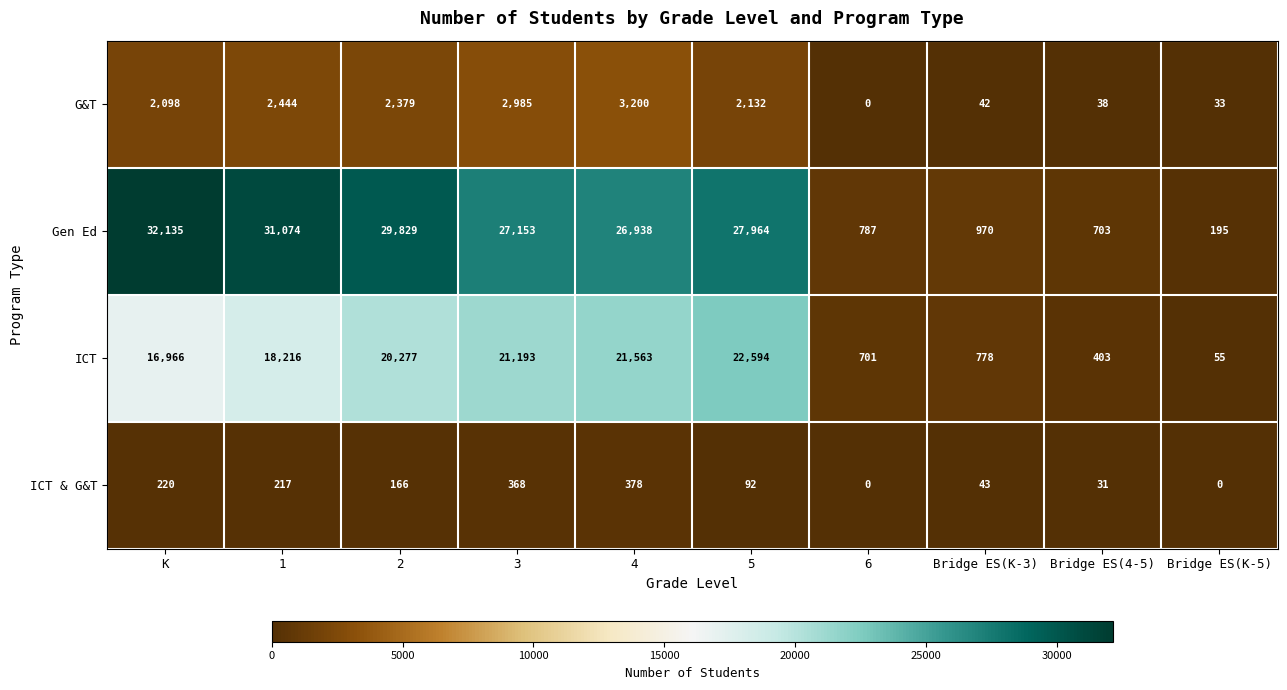

What value does the Gen Ed series have at K, to the nearest 50?

32150